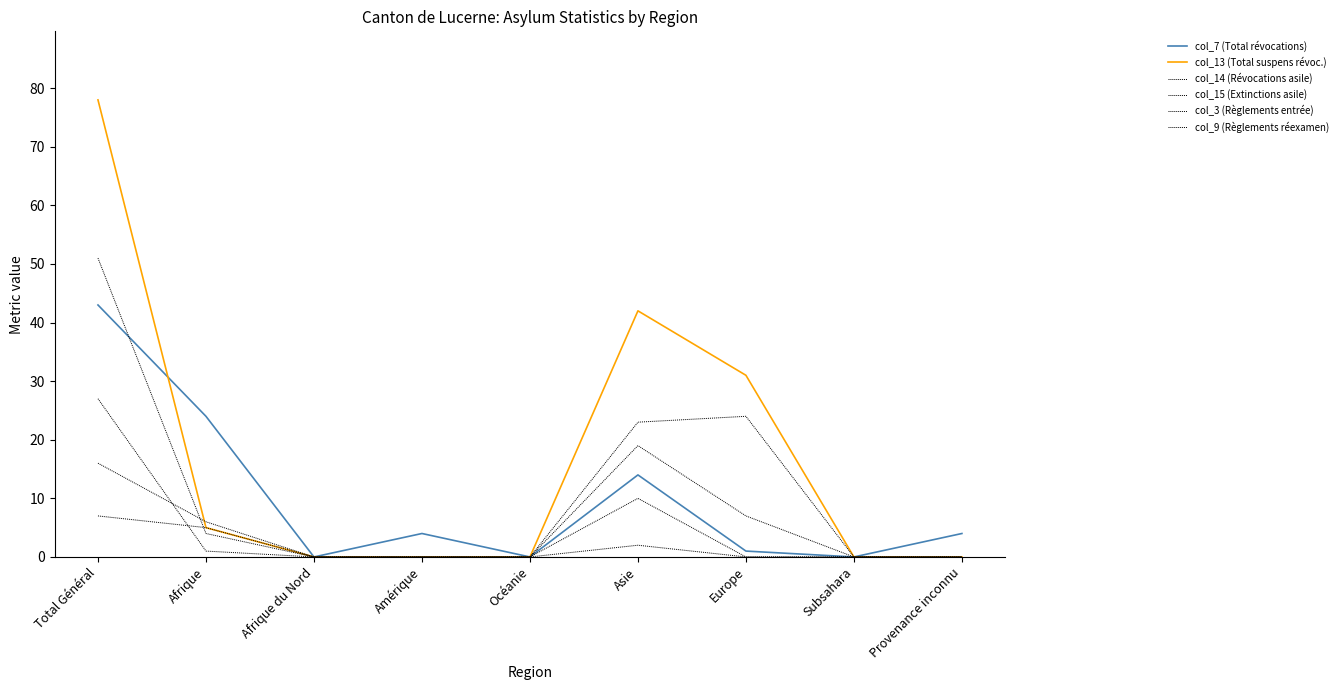

Does the chart have visible grid lines?

No